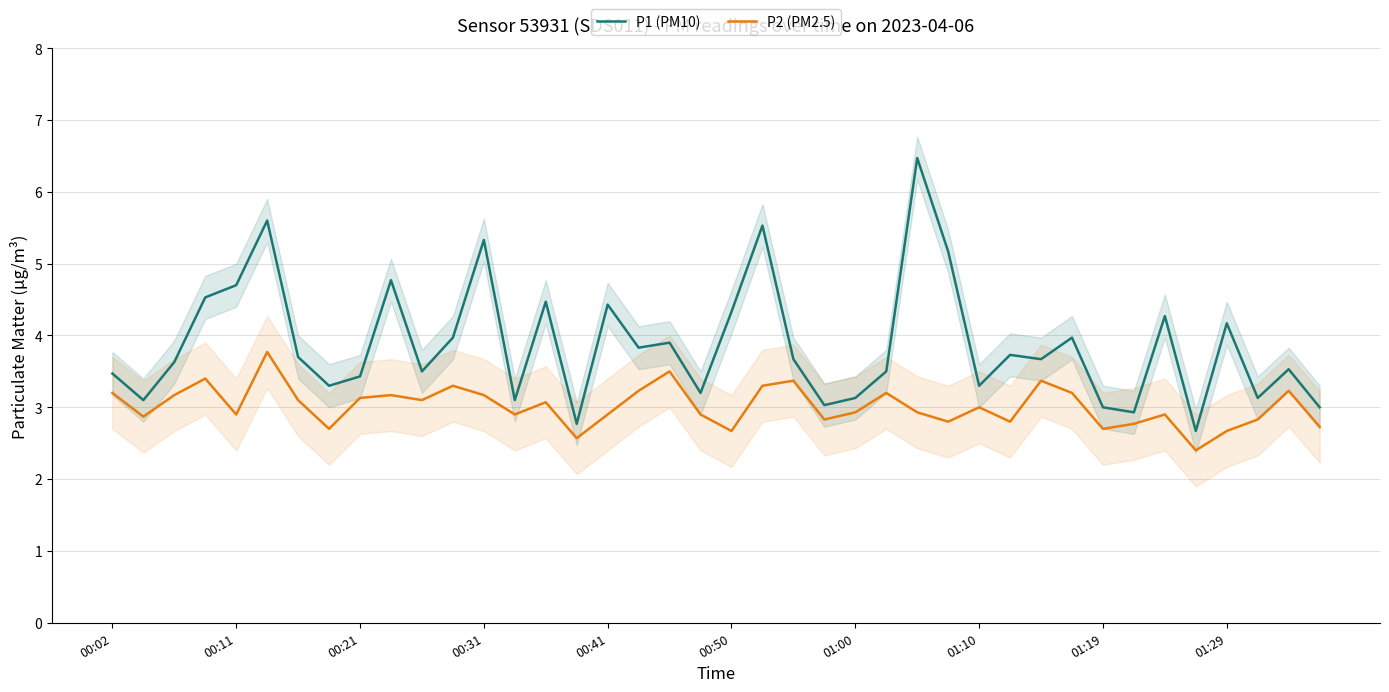

True or false: P1 (PM10) and P2 (PM2.5) intersect in this chart.

False